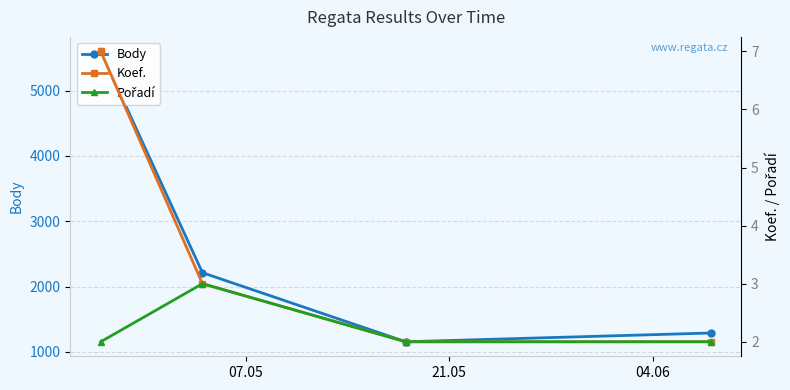

How many lines are shown in the chart?

3